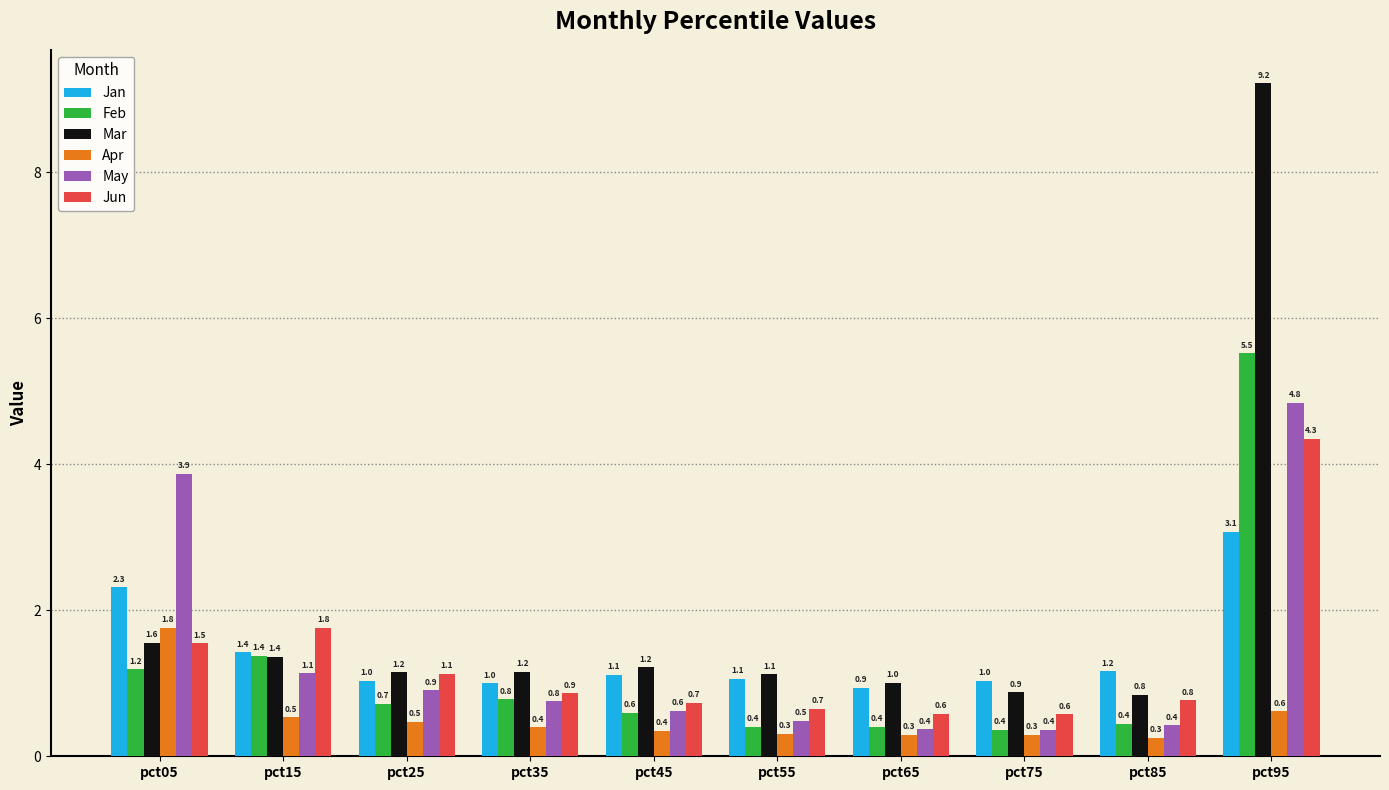

What is the highest value of the Jun series?

4.3